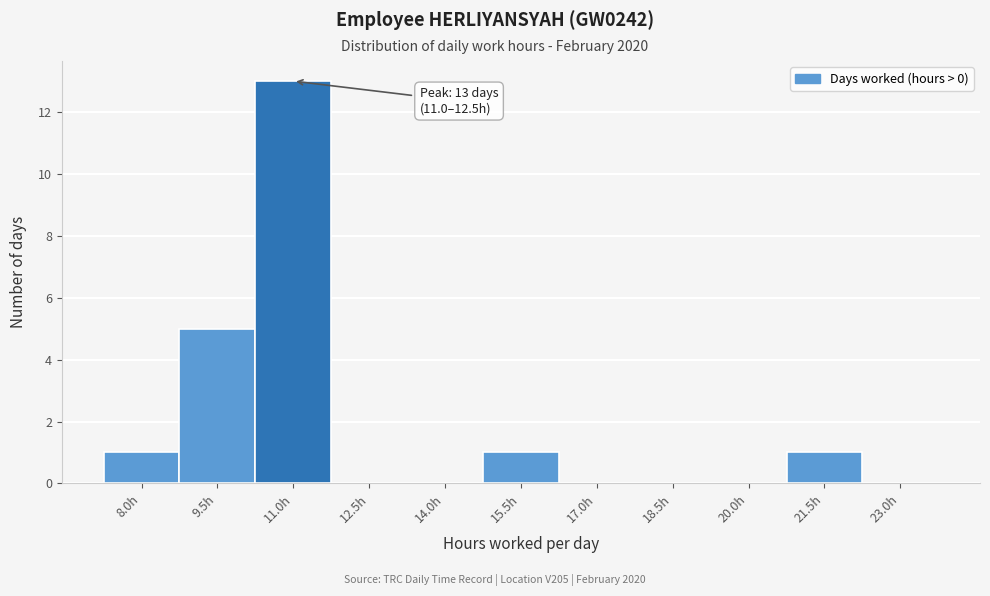

Reading left to right, what are all the values shown in this chart?

8.0h=1	9.5h=5	11.0h=13	12.5h=0	14.0h=0	15.5h=1	17.0h=0	18.5h=0	20.0h=0	21.5h=1	23.0h=0